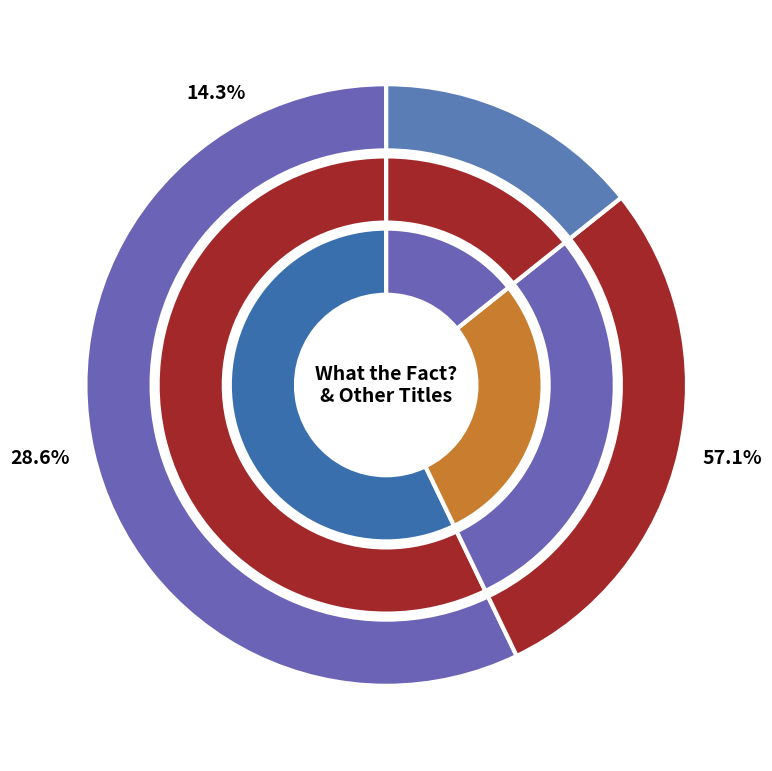

To the nearest percent, what is the combined percentage of What the Fact? (181955612) and In the Company of Men (1832272)?

100%